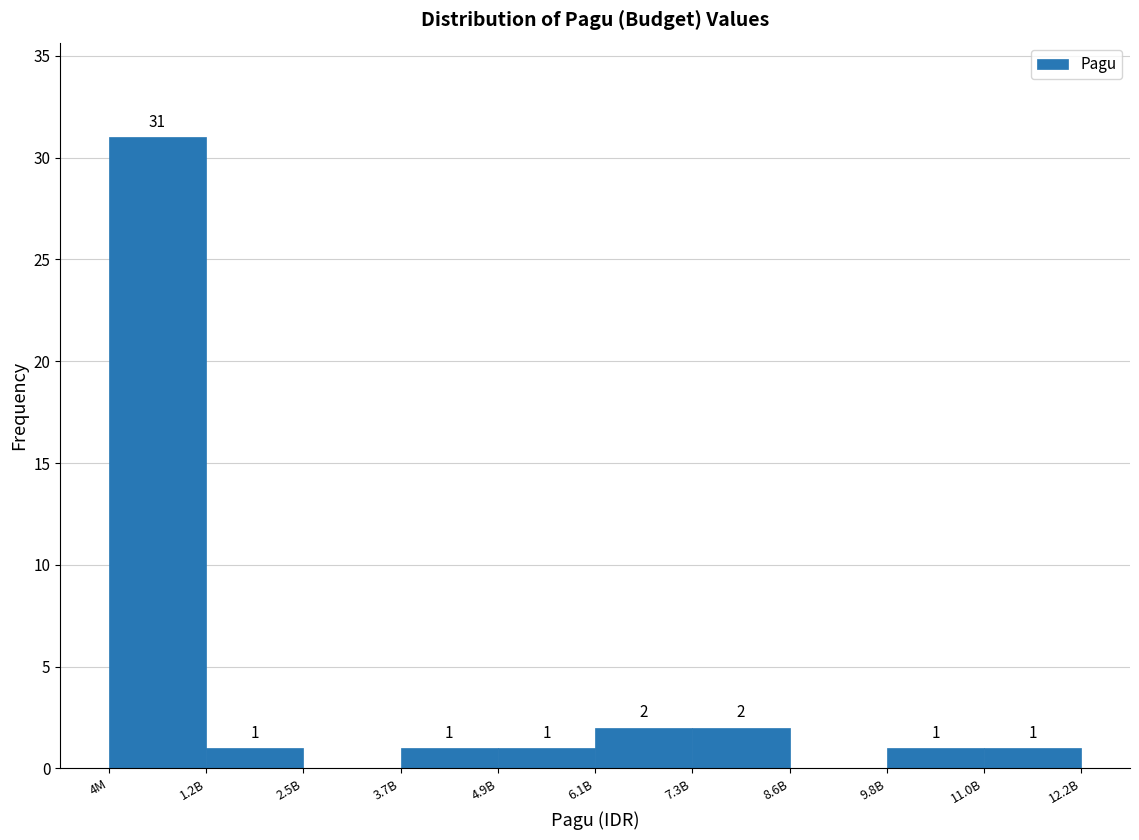

Reading left to right, what are all the values shown in this chart?

4M=31	1.2B=1	2.5B=0	3.7B=1	4.9B=1	6.1B=2	7.3B=2	8.6B=0	9.8B=1	11.0B=1